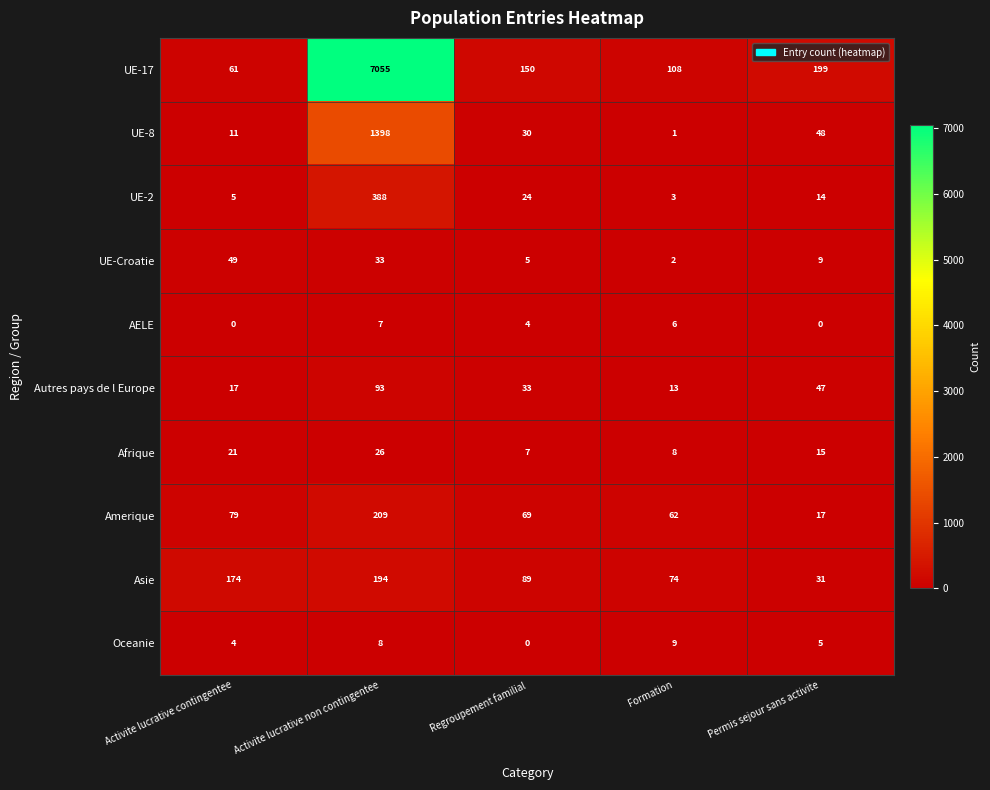

Which series changed the most between Activite lucrative contingentee and Permis sejour sans activite?

Asie